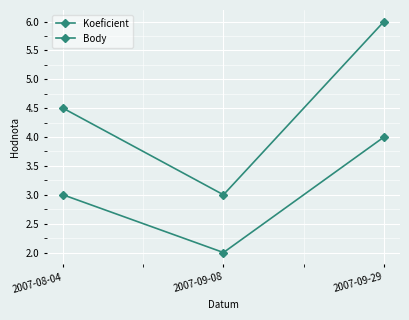

How many lines are shown in the chart?

2